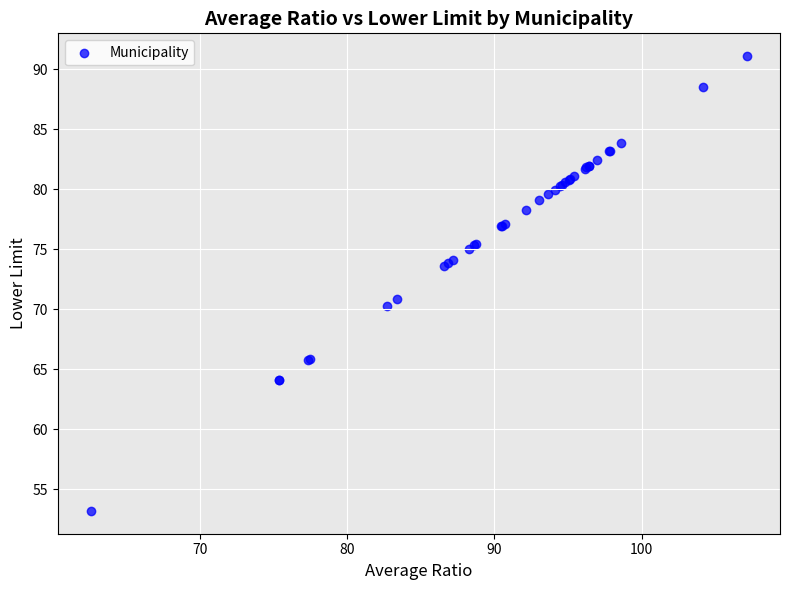

What Y value in the scatter plot is closest to 72?

70.9